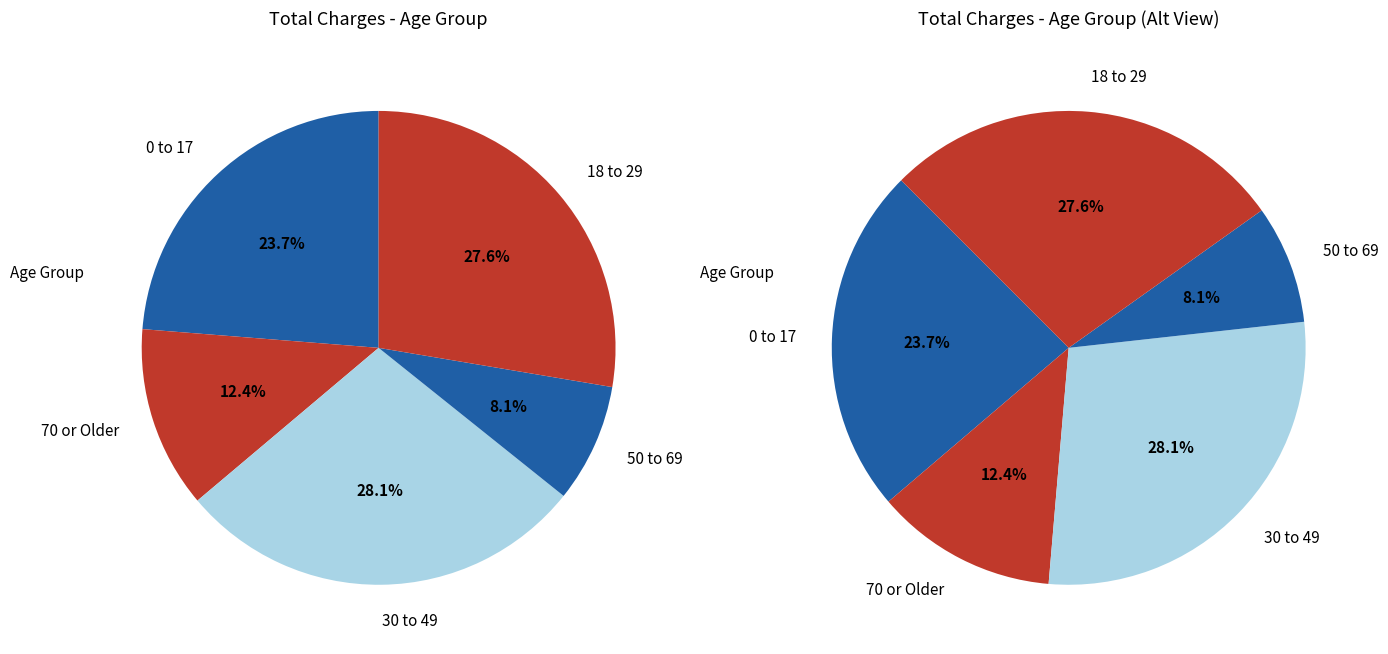

The 0 to 17 slice represents 21% of the pie. True or false?

False